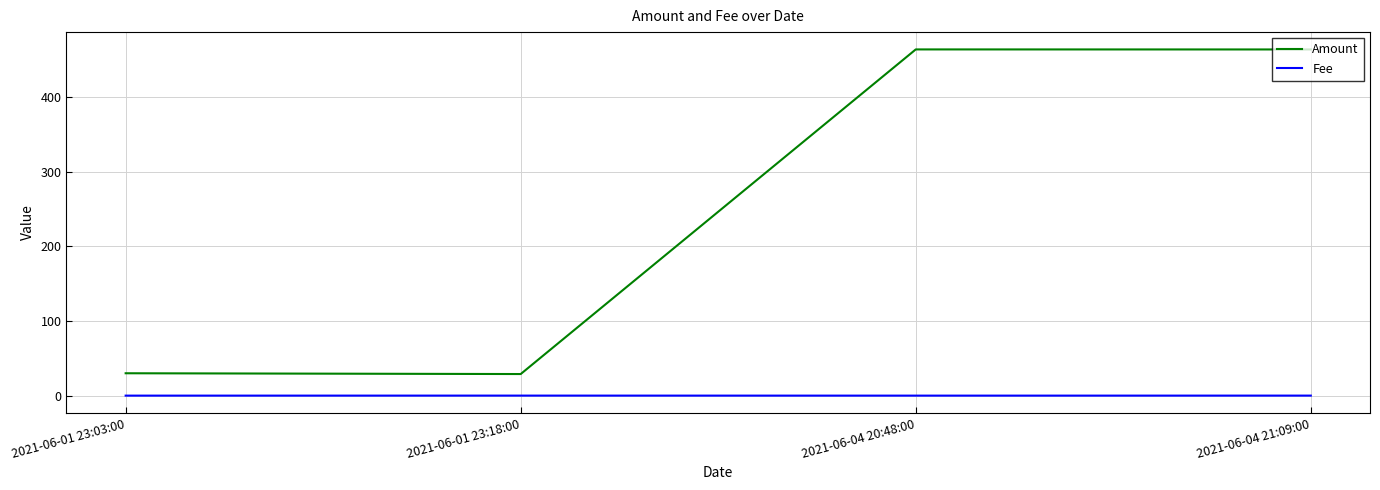

What is the difference between the Amount values at 2021-06-04 20:48:00 and 2021-06-01 23:03:00?

434.0